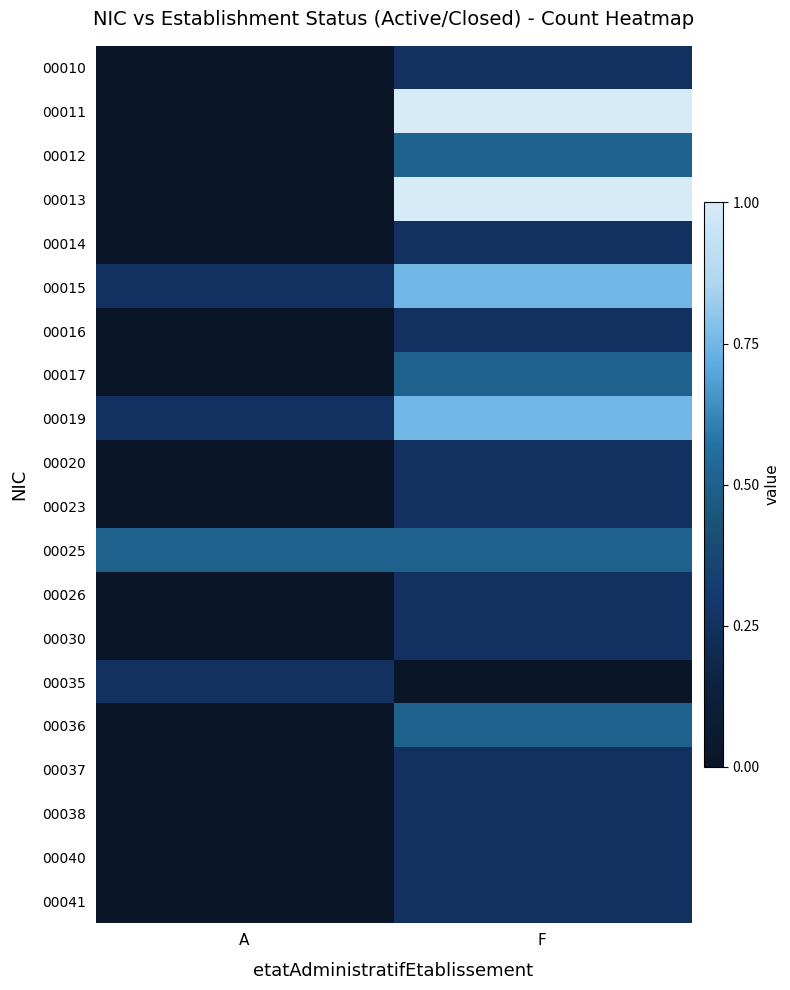

What is the difference between the highest and lowest values at A?

0.5